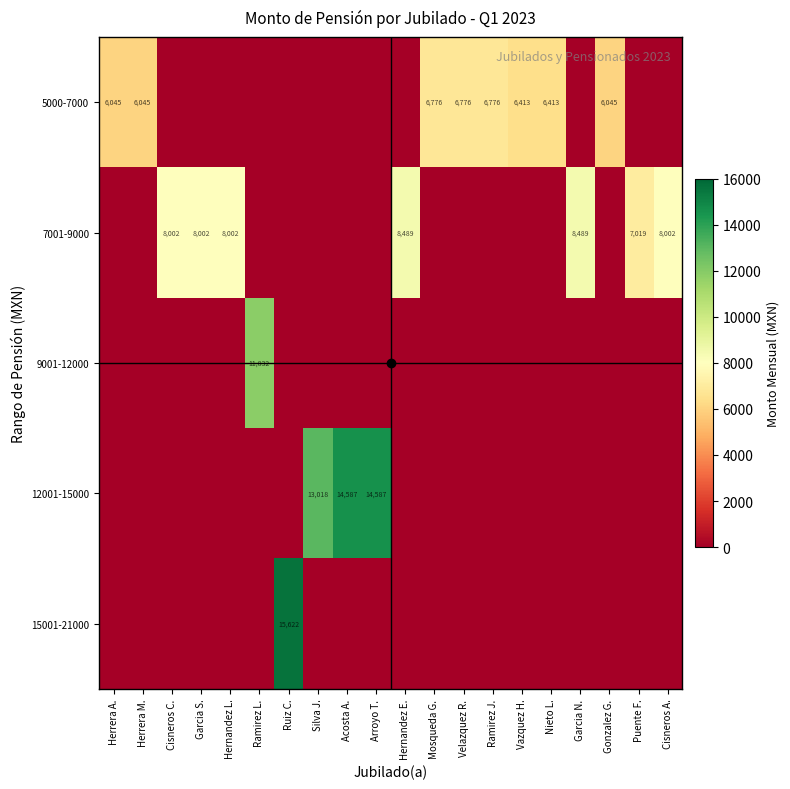

The value of 5000-7000 at Ramirez J. is 6776. True or false?

True